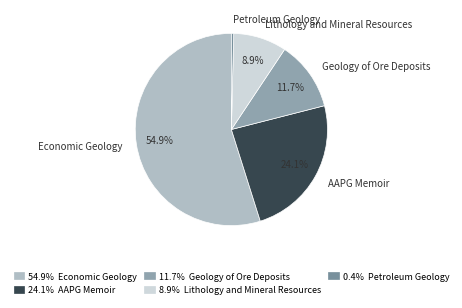

Which slice represents more than half of the pie?

Economic Geology